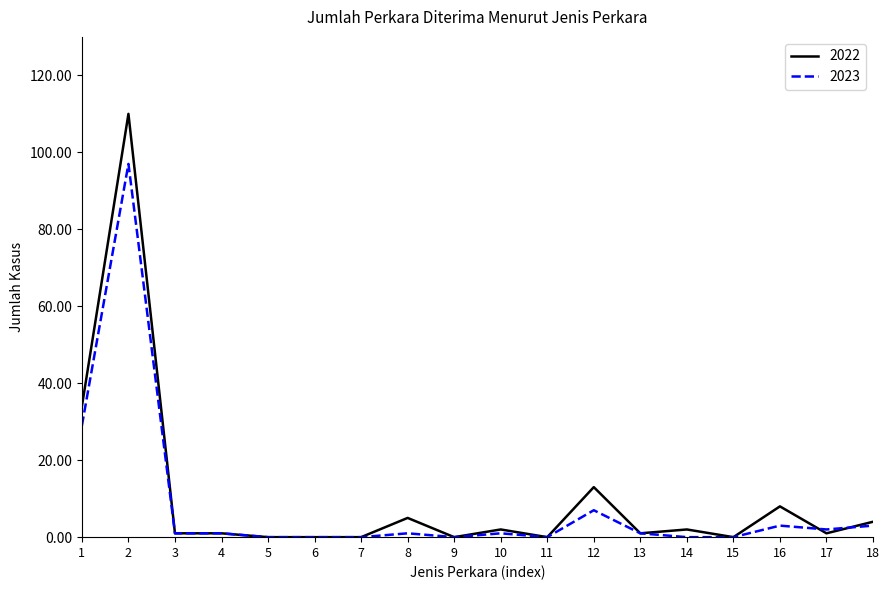

List the series in order of their peak value, highest first.

2022, 2023